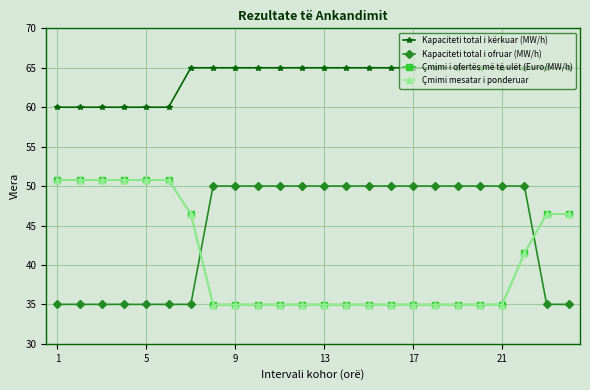

Does the chart have visible grid lines?

Yes